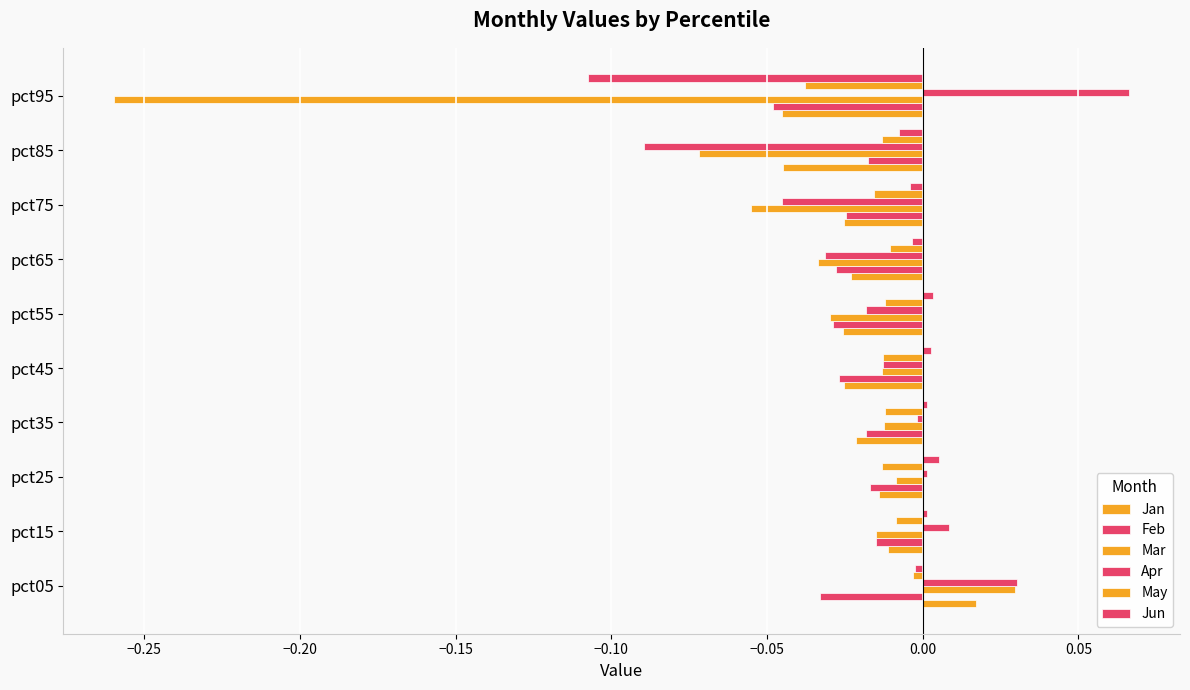

How many values in the Jan series are below 0?

9